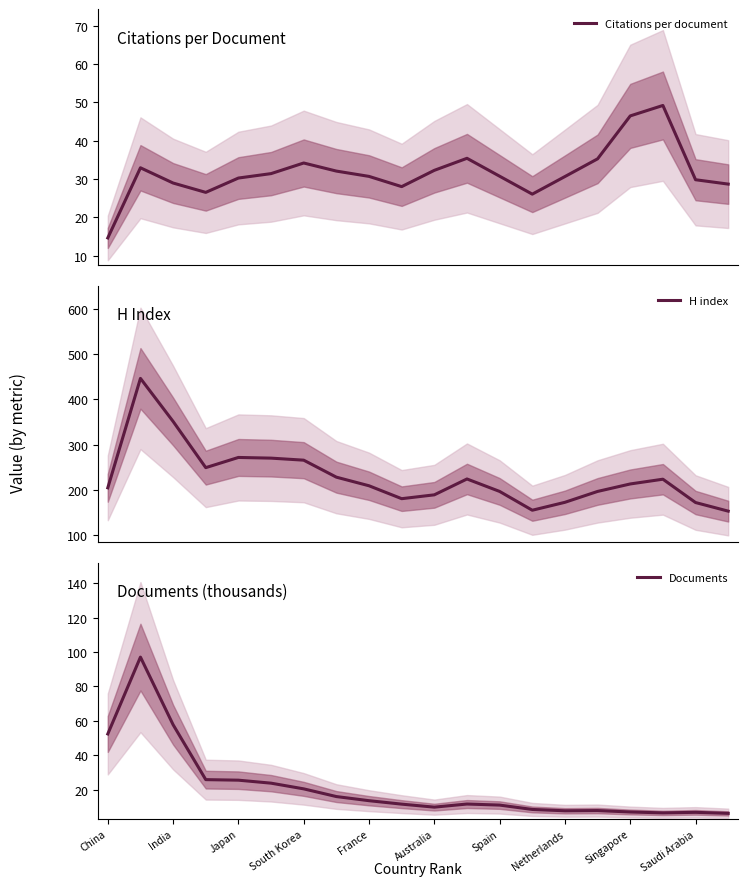

What is the difference between the maximum and minimum values in the H index series?

293.0